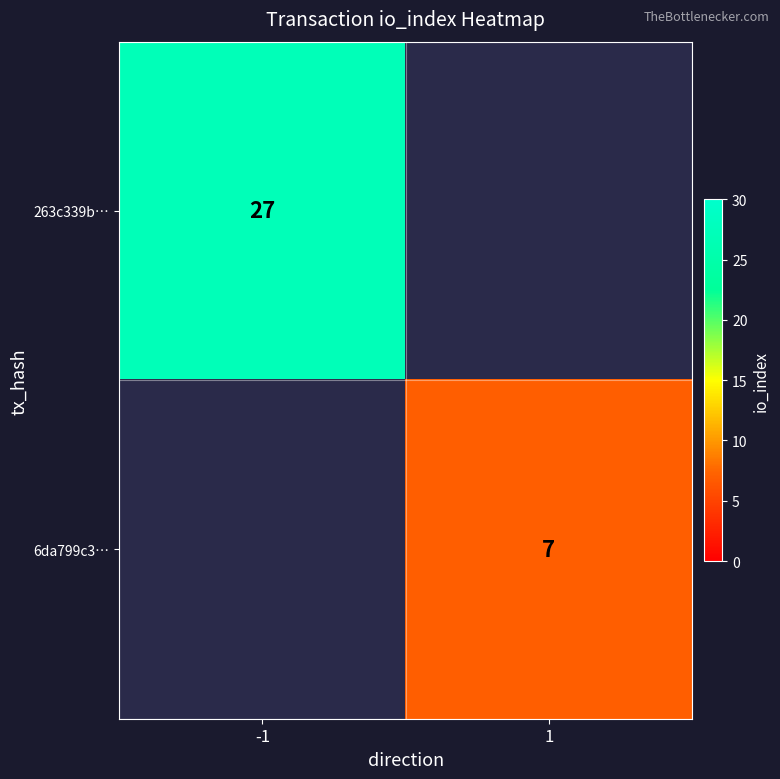

What is the total value across all series at 1?

7